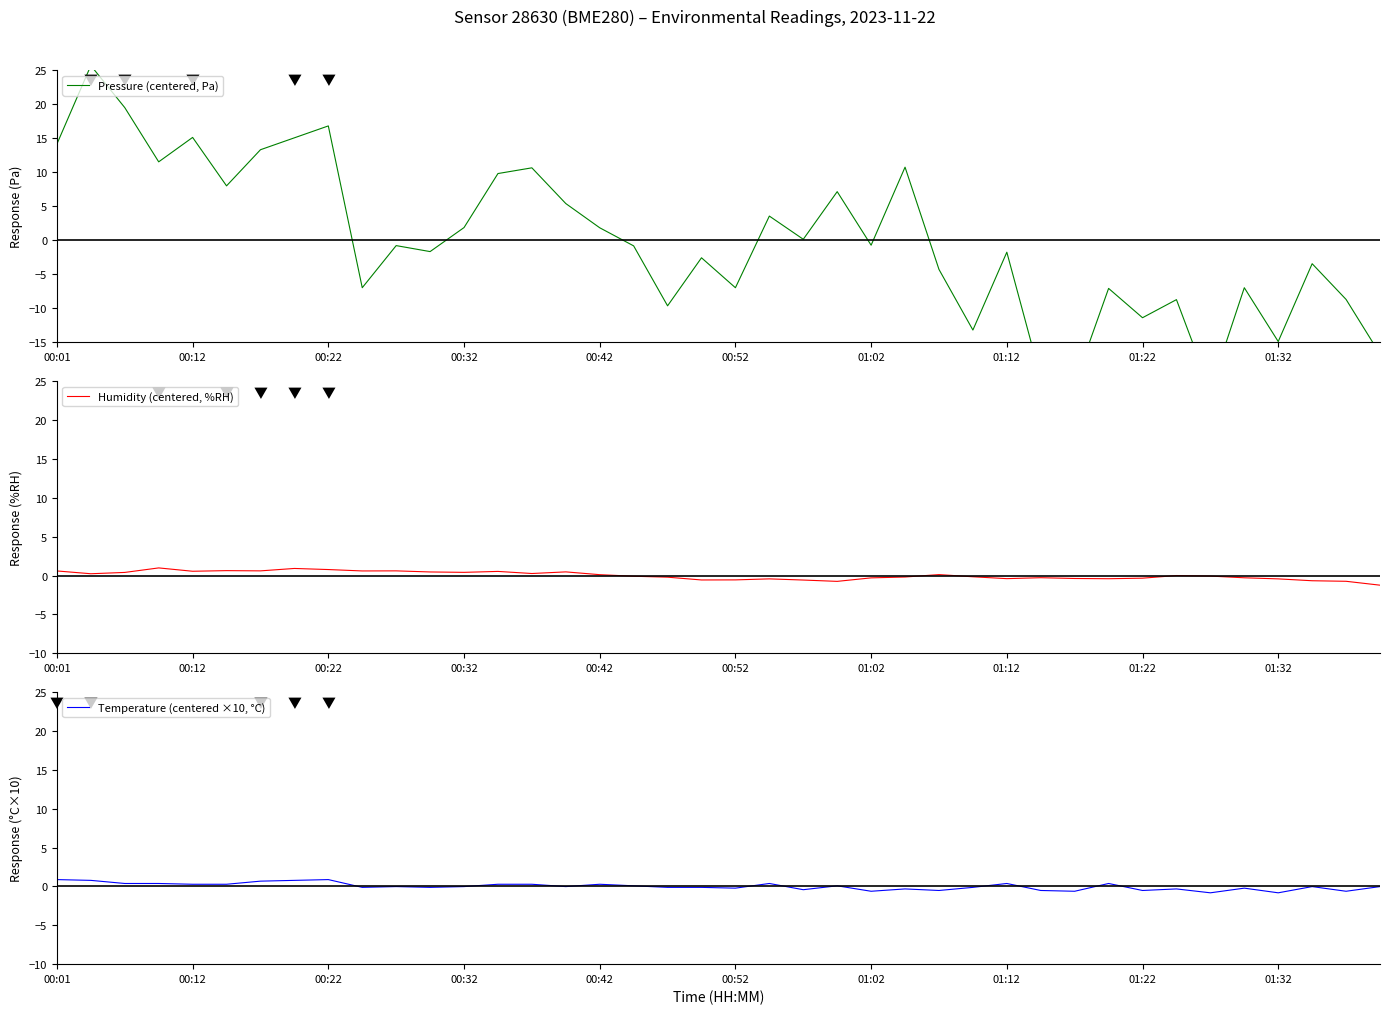

Which series ends up on top after the final intersection of Pressure (centered, Pa) and Temperature (centered ×10, °C)?

Temperature (centered ×10, °C)